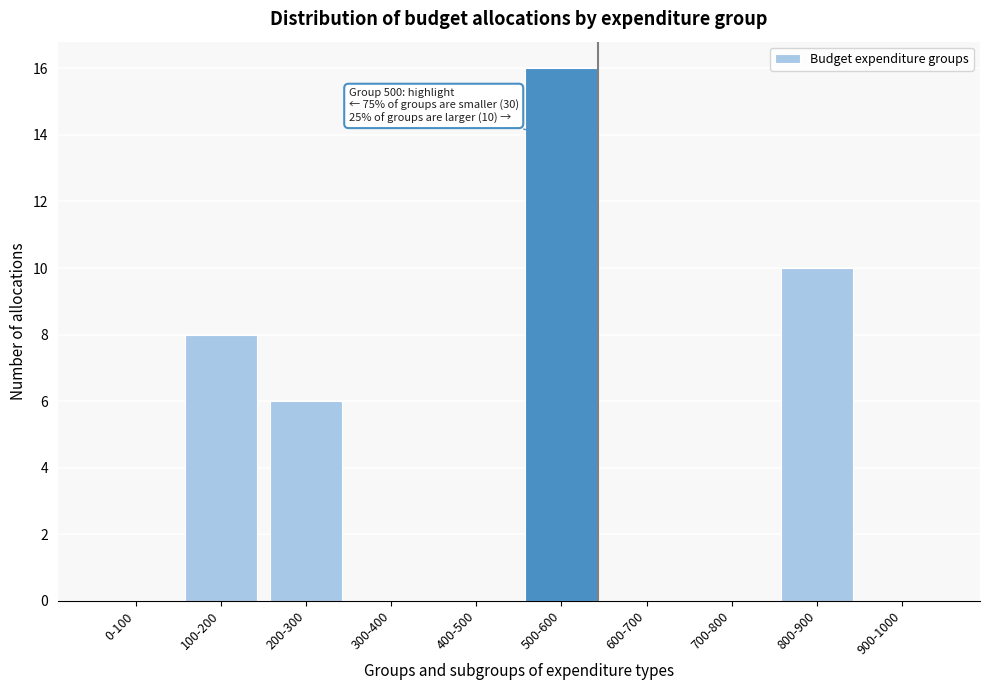

Reading left to right, what are all the values shown in this chart?

0-100=0	100-200=8	200-300=6	300-400=0	400-500=0	500-600=16	600-700=0	700-800=0	800-900=10	900-1000=0